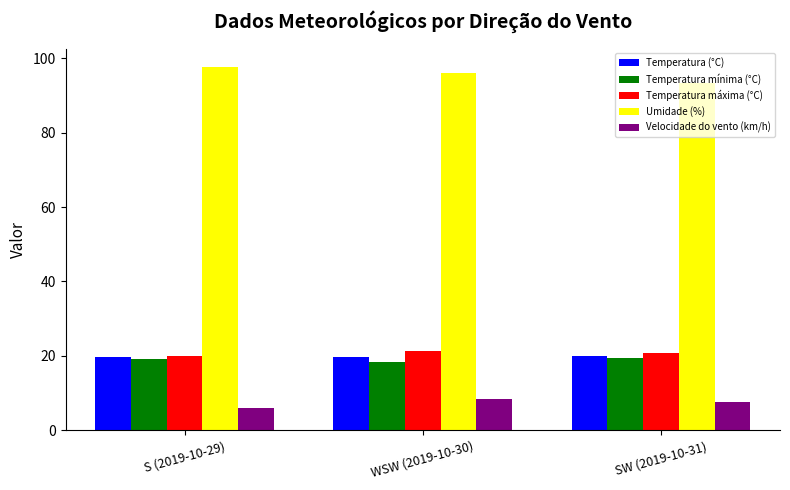

True or false: Temperatura máxima (°C) has a value of 8.7 at S (2019-10-29).

False